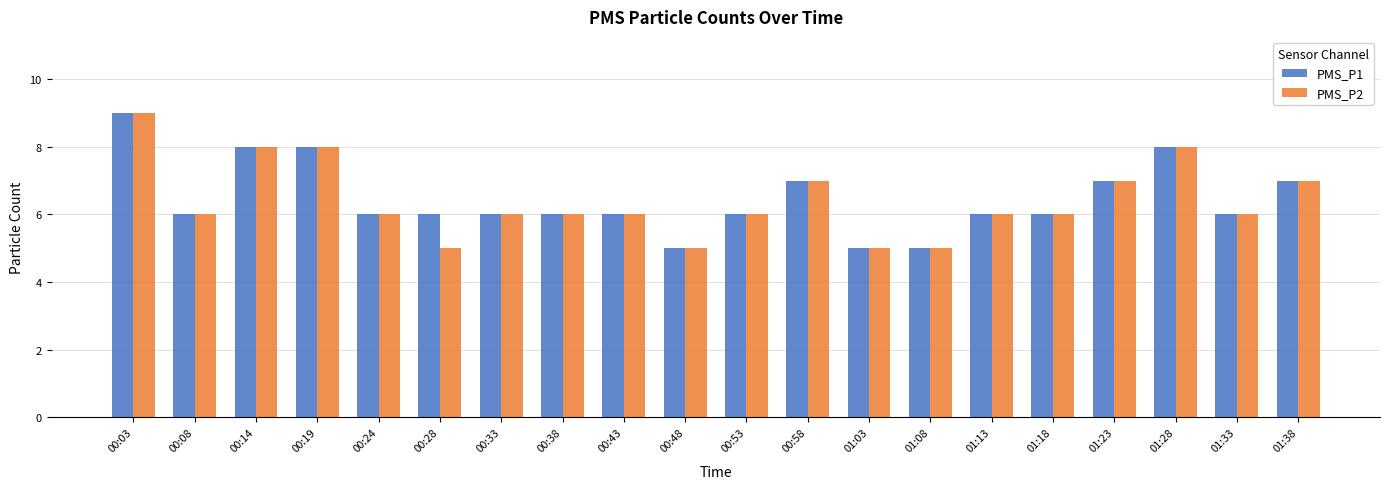

The PMS_P1 series shows 10 at 01:38. True or false?

False